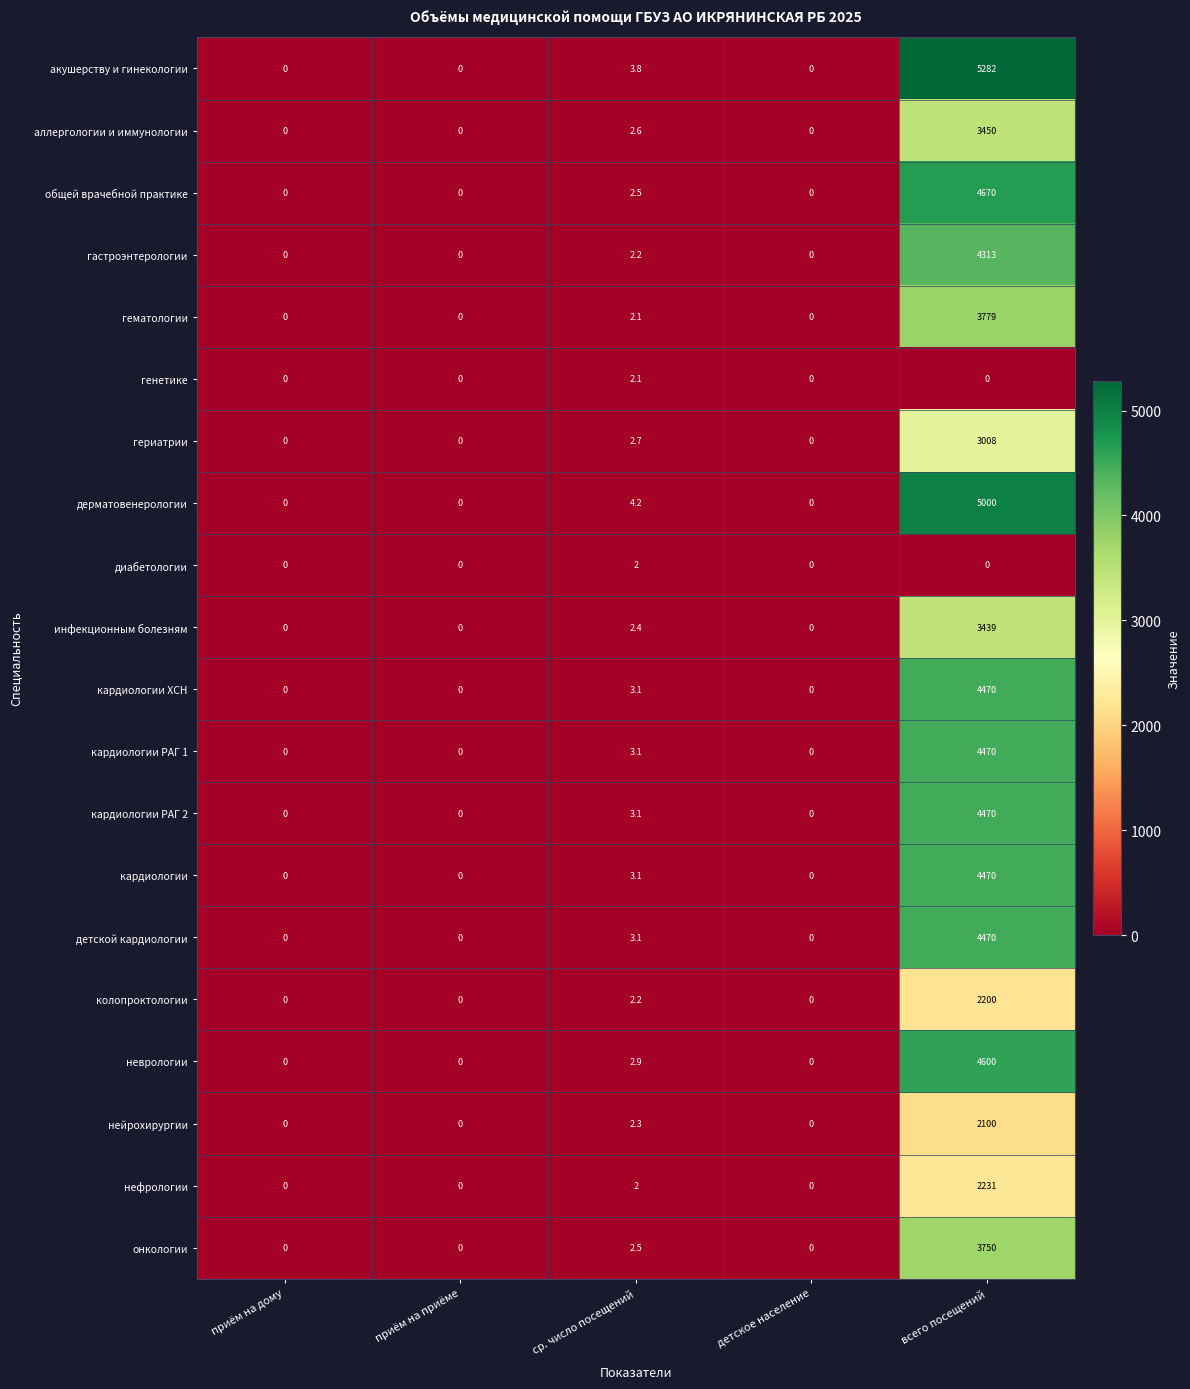

The нефрологии series shows 1076.3 at приём на дому. True or false?

False